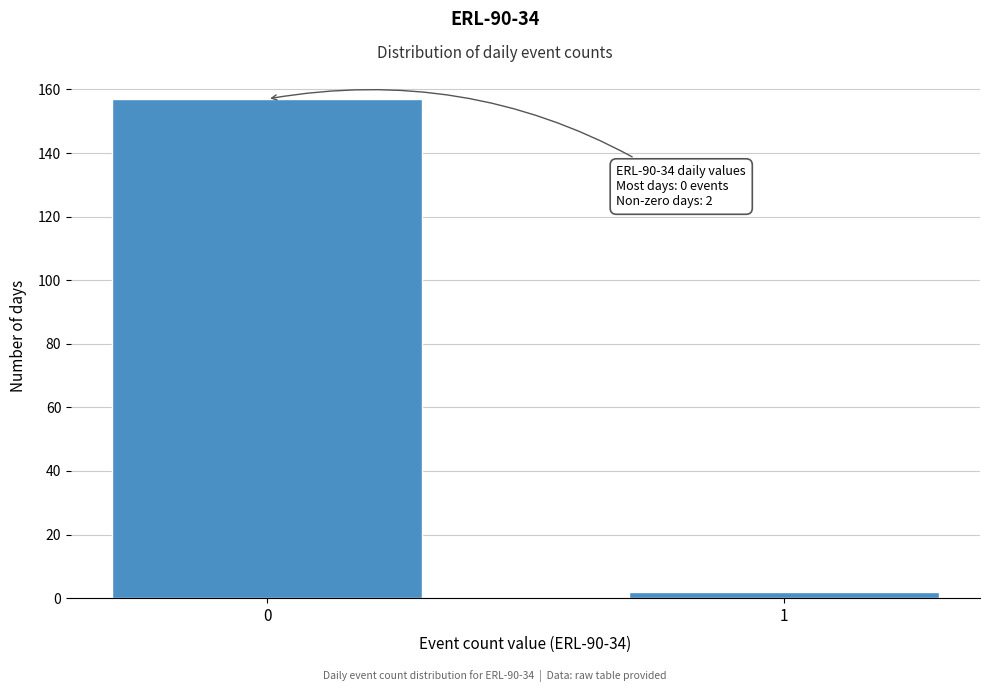

Reading right to left, extract all data points from this chart.

1=2	0=157